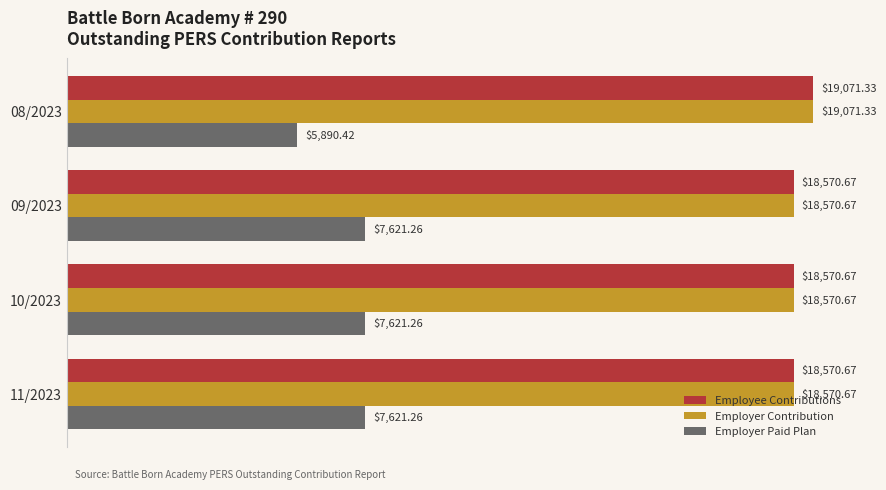

At how many categories does at least one series exceed 12567?

4